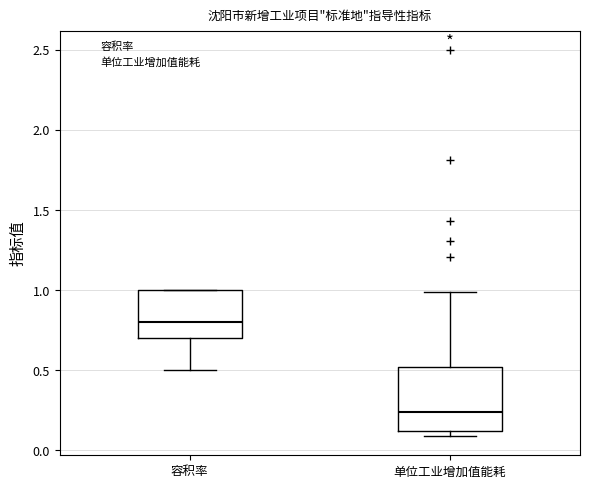

Where does the median line of the box for 单位工业增加值能耗 sit on the y-axis? The values are not printed on the chart, so give them approximately, as read against the axis.

0.25